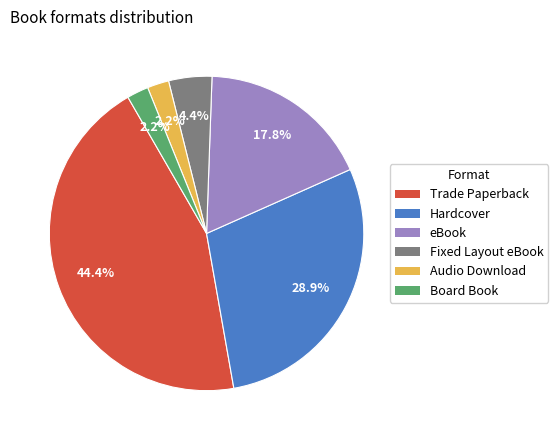

To the nearest percent, what percentage of the pie is Audio Download?

2%